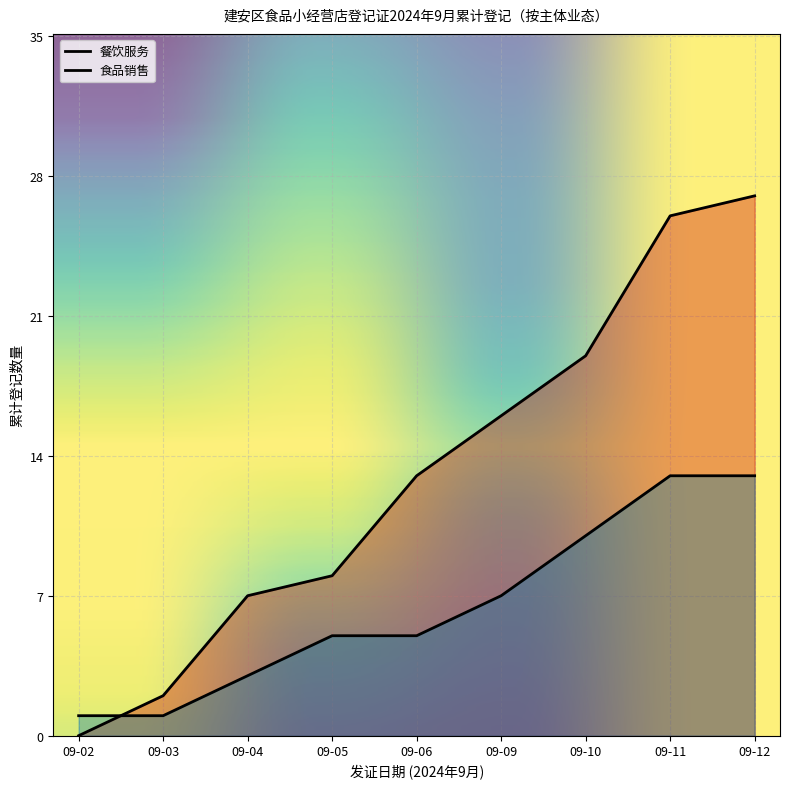

The value of 餐饮服务 at 09-09 is 7. True or false?

True